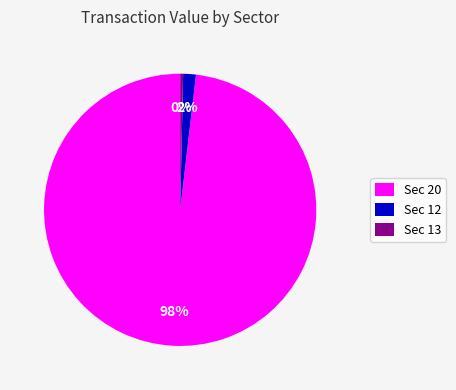

Is there a majority slice in this chart?

Yes